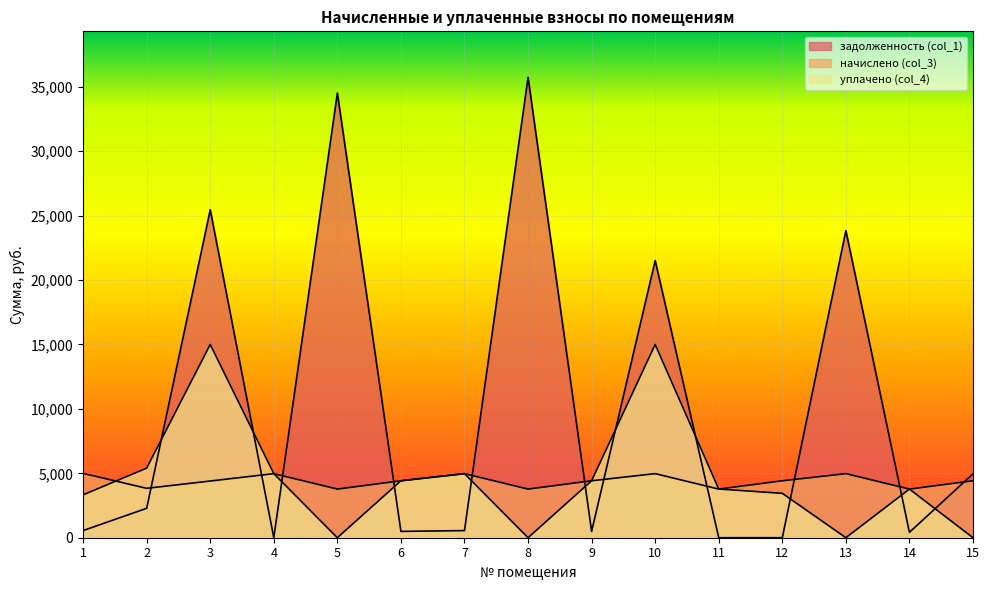

What is the value of the уплачено (col_4) point at the 1st from the left?

3329.2